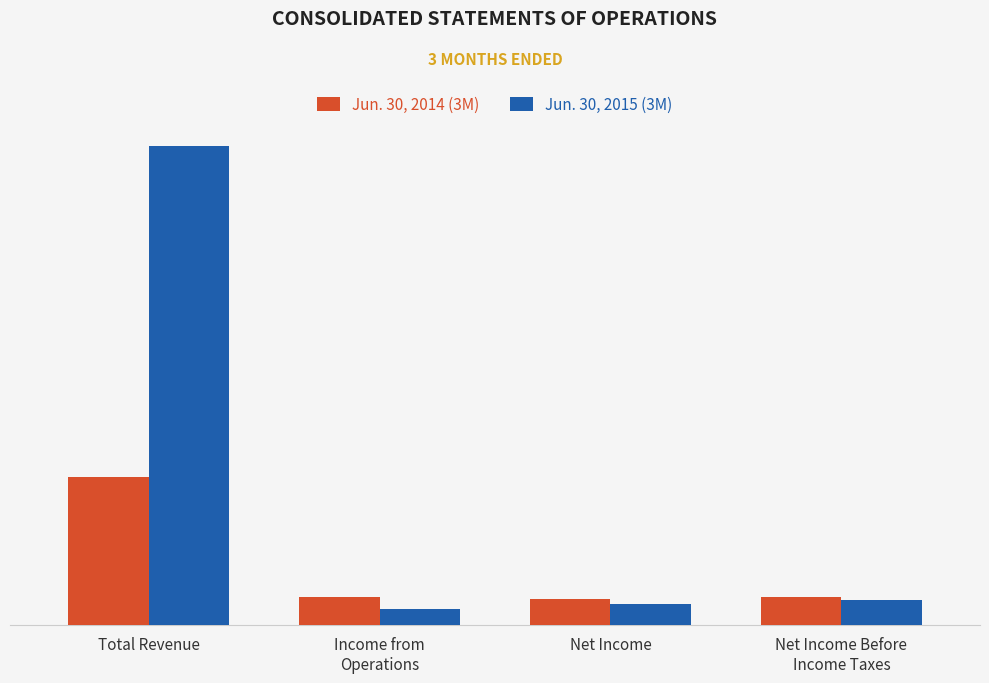

What is the value of the Jun. 30, 2015 (3M) bar at the 4th from the left?

2604